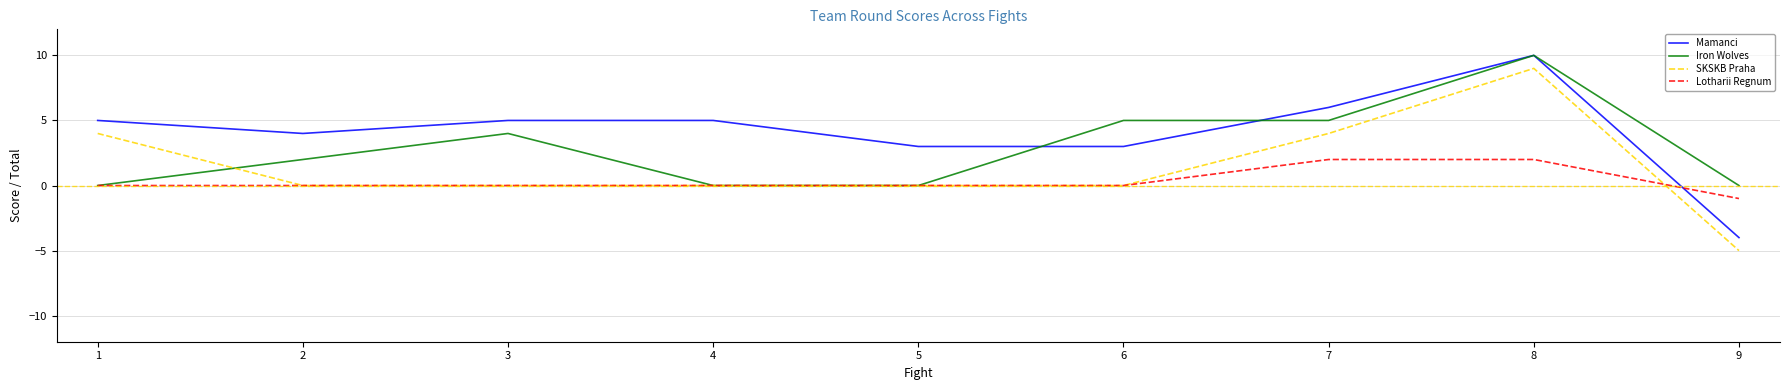

True or false: Mamanci and SKSKB Praha cross at least once.

False